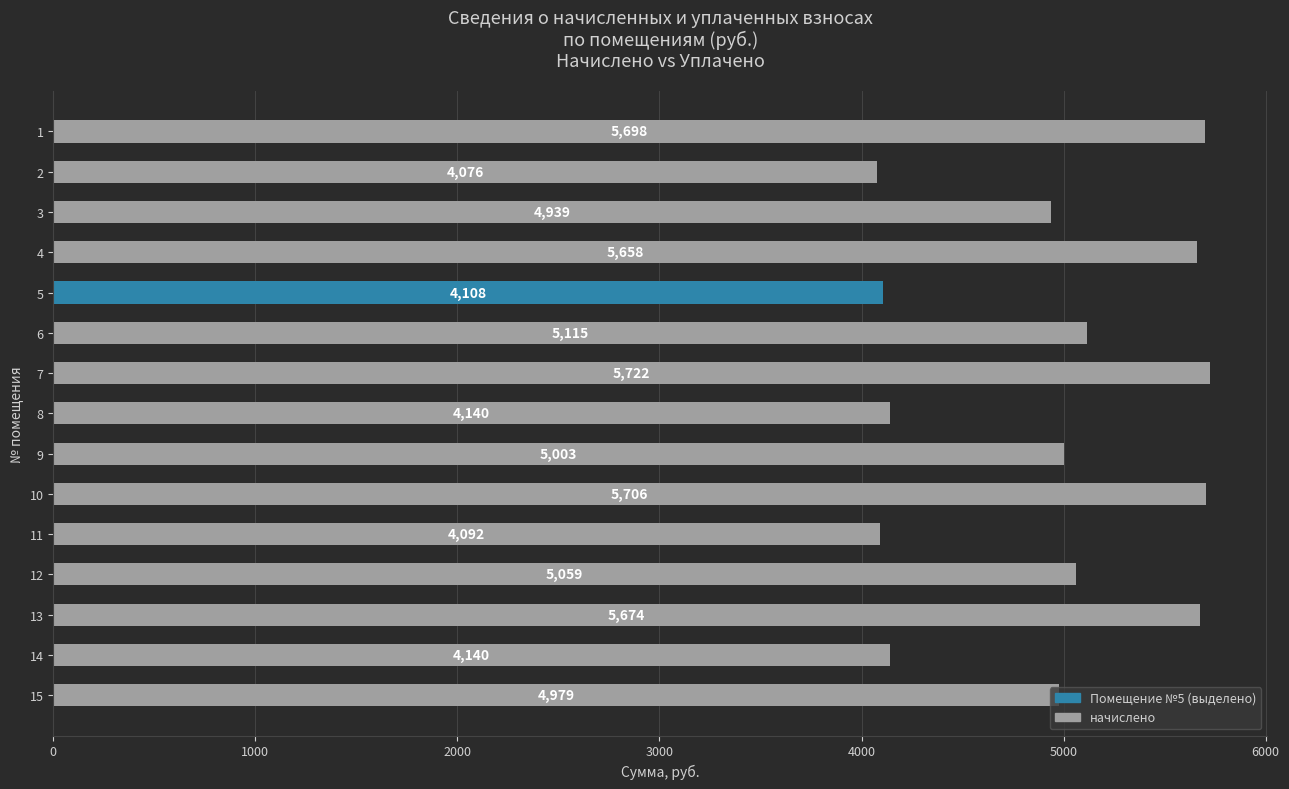

The value at 1 is 9776.5. True or false?

False